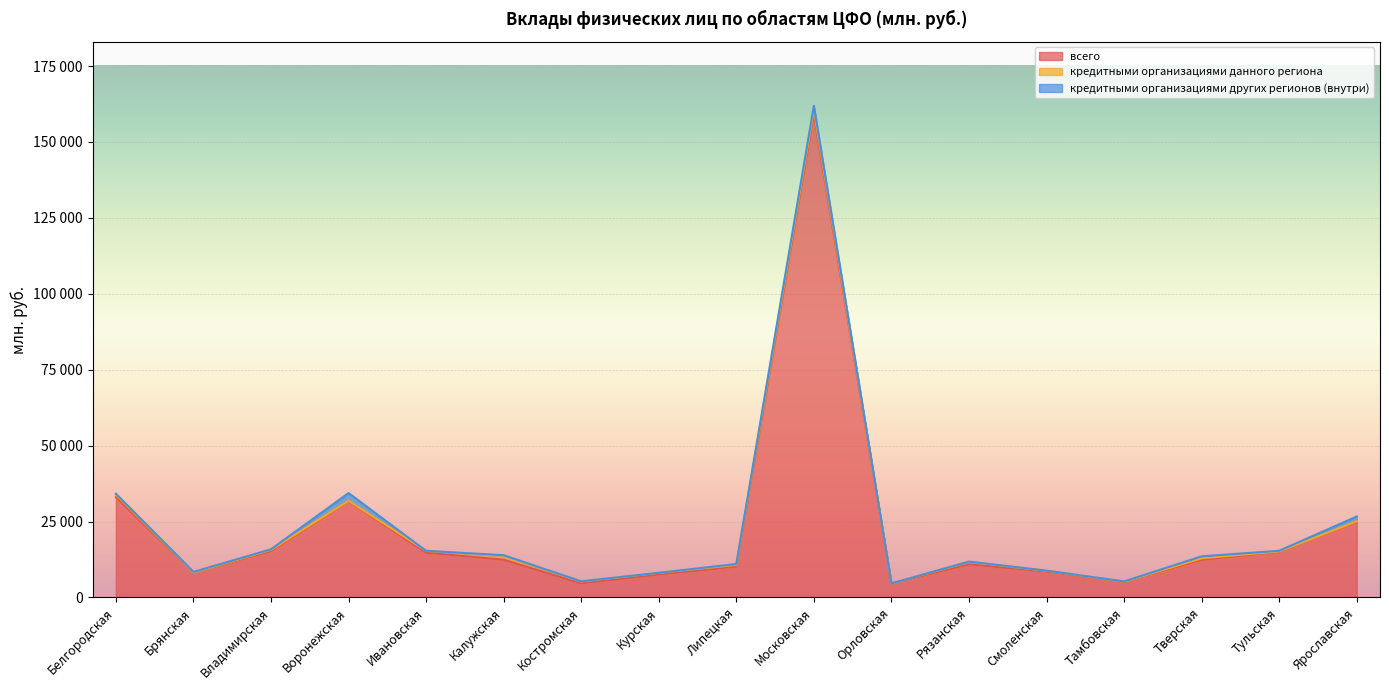

What is the label of the 15th point from the right?

Владимирская